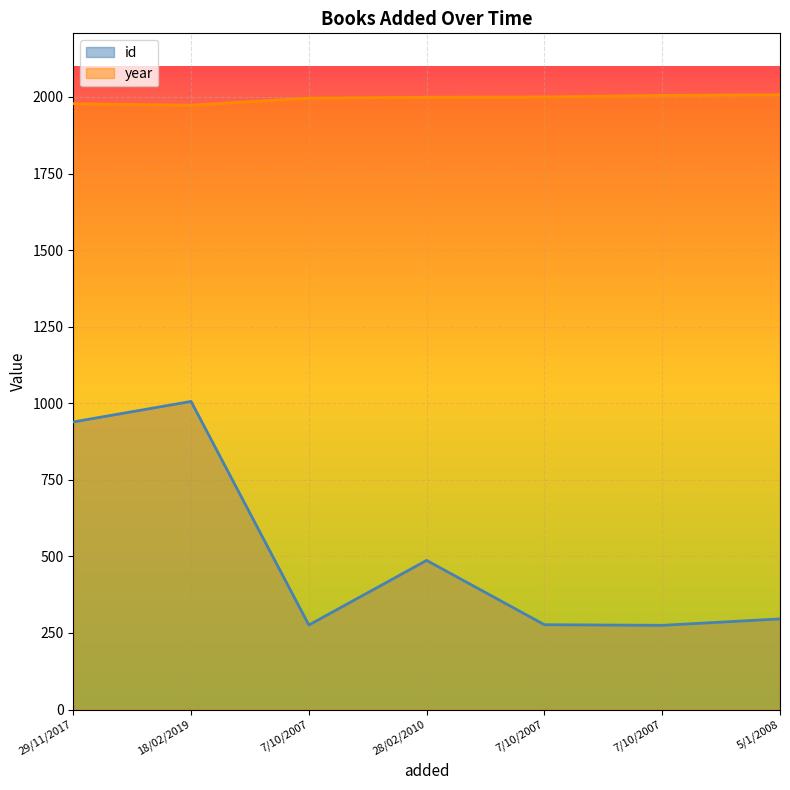

What is the spread (max minus min) of values at 28/02/2010?

1512